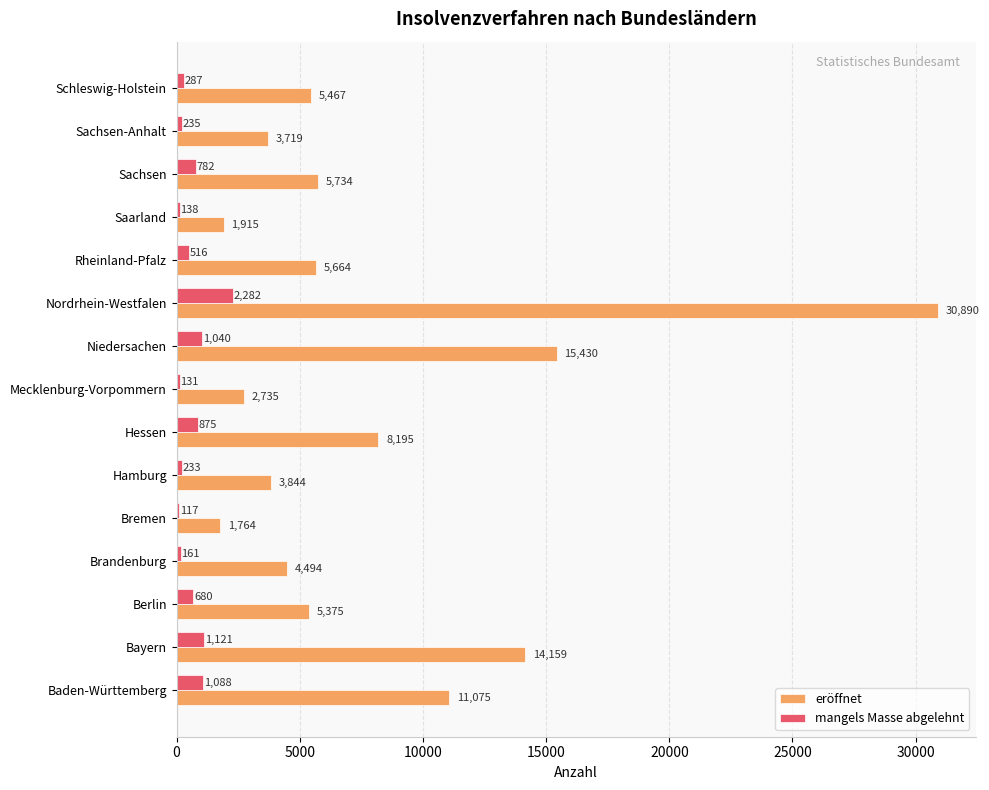

The eröffnet series shows 2234 at Schleswig-Holstein. True or false?

False